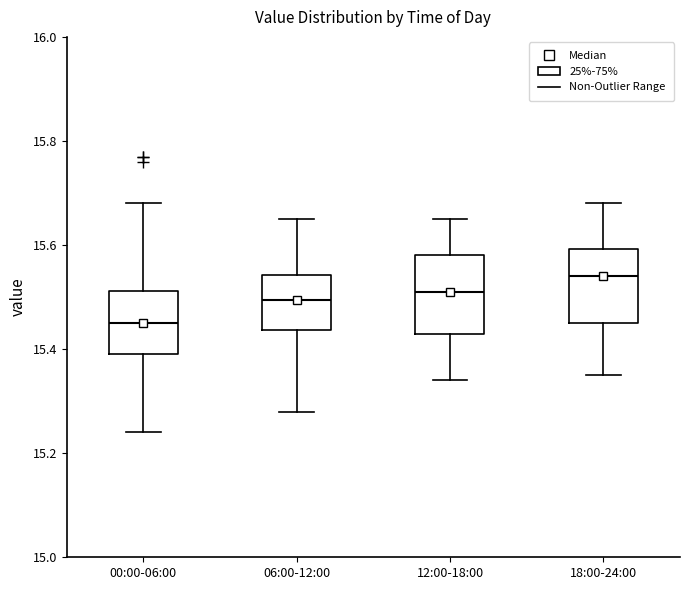

Where does the median line of the box for 18:00-24:00 sit on the y-axis? The values are not printed on the chart, so give them approximately, as read against the axis.

15.54